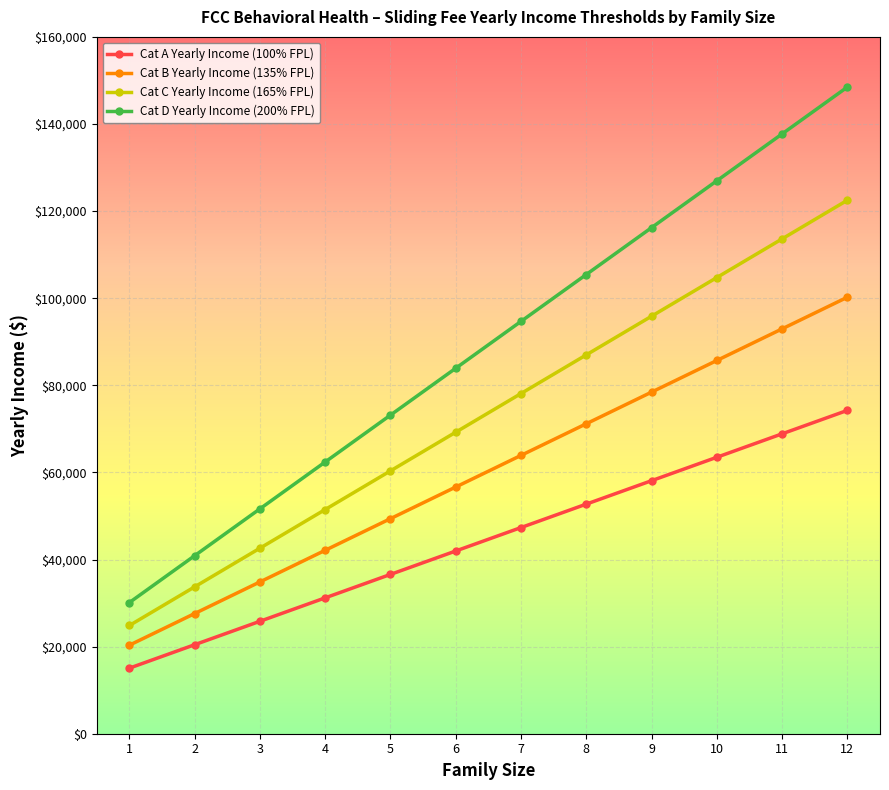

How many categories are shown in the chart?

12